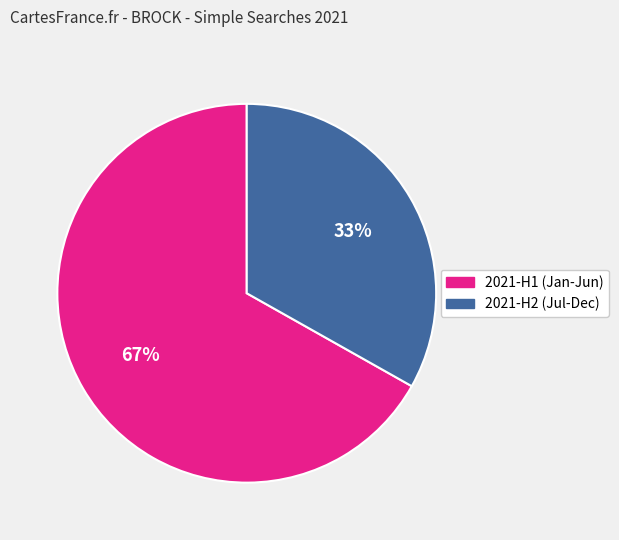

Which slice is the largest?

2021-H1 (Jan-Jun)